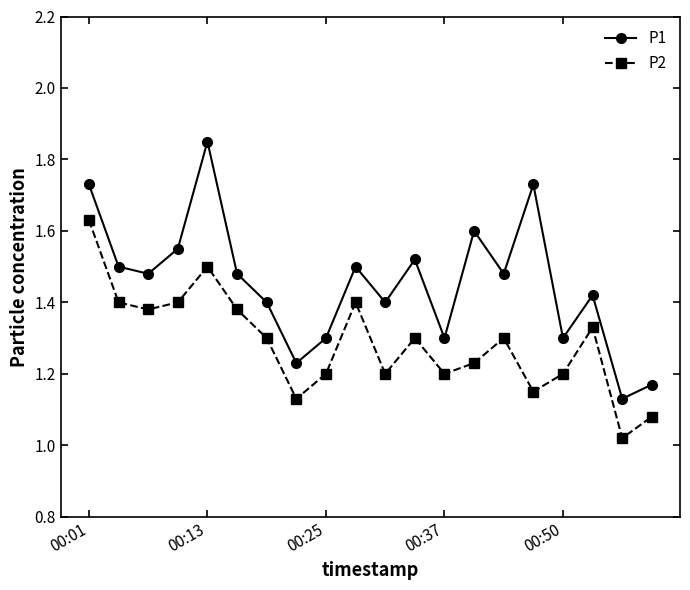

How many interior local valleys does the P1 series have?

7